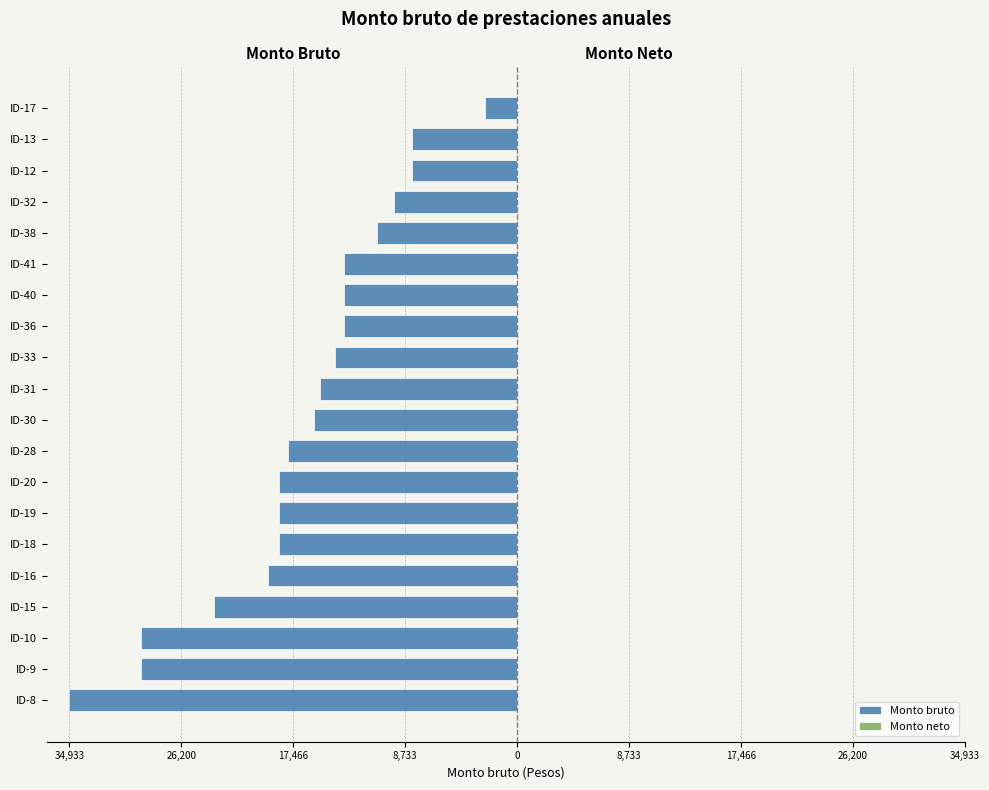

Does the chart contain any negative values?

Yes